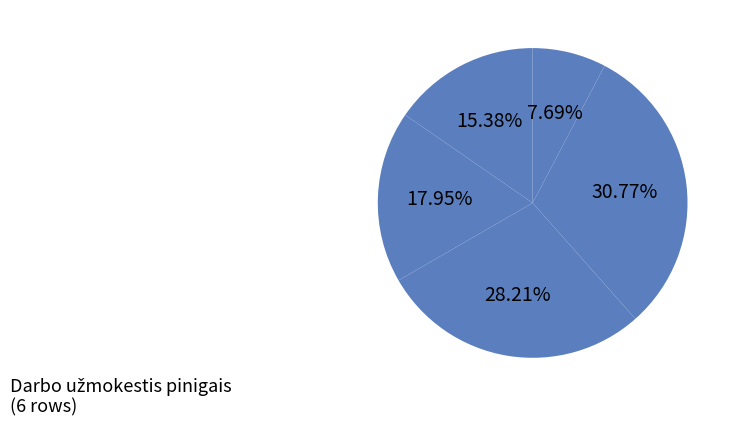

How many slices are in this pie chart?

5